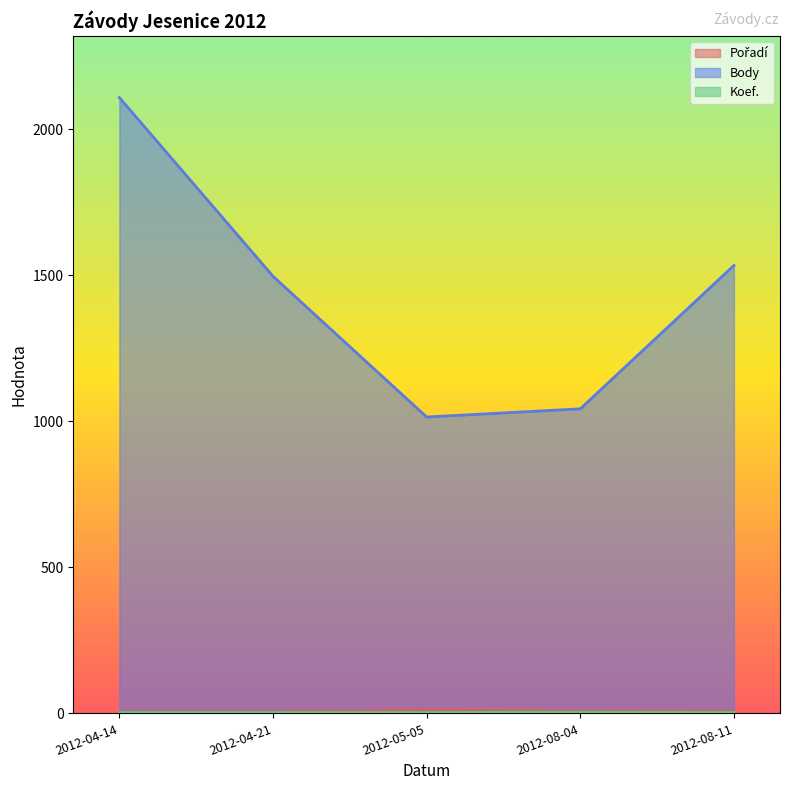

What is the difference between the highest and lowest values at 2012-08-04?

1039